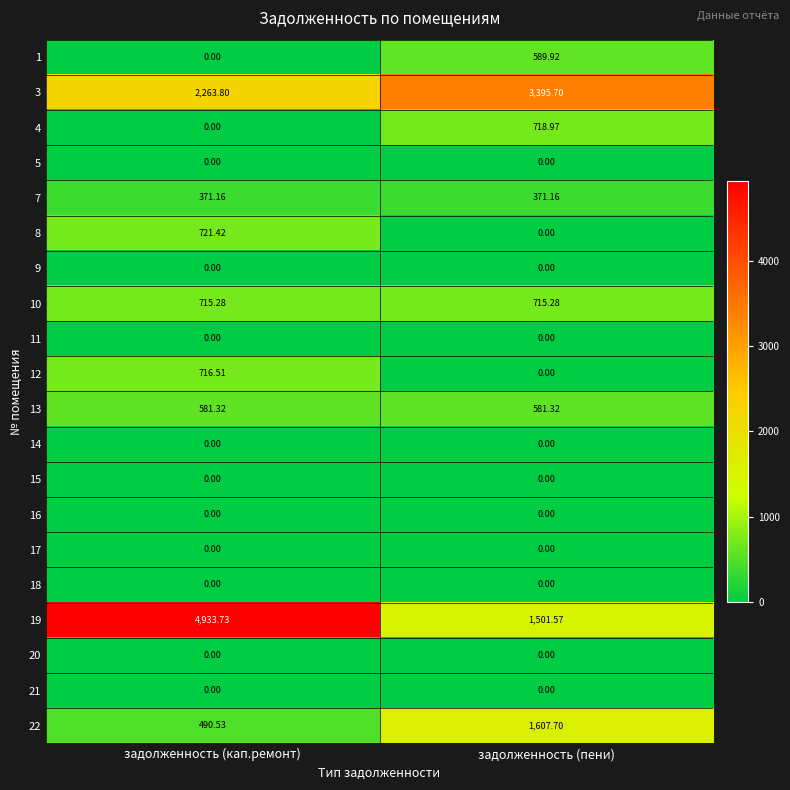

Which series has the largest range (max minus min)?

19